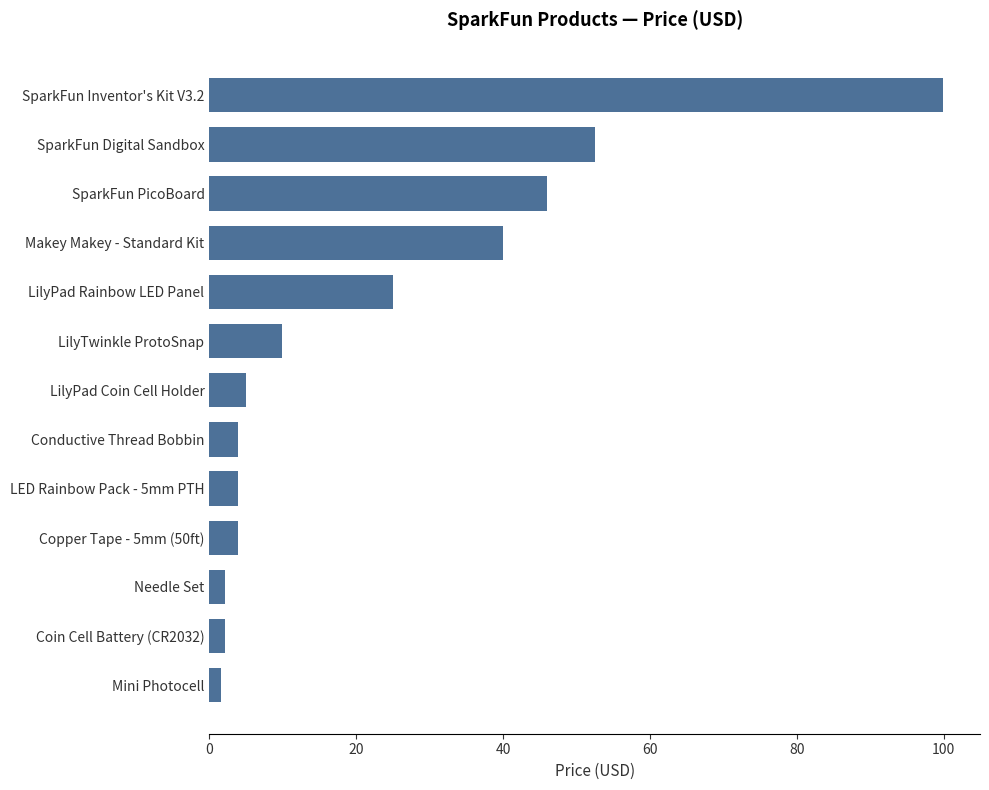

What is the difference between the second highest and second lowest values?

50.4